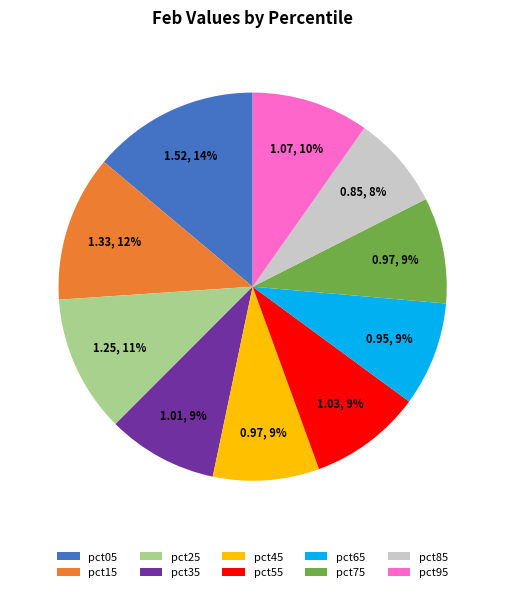

Do pct85 and pct45 together represent more than half of the pie?

No